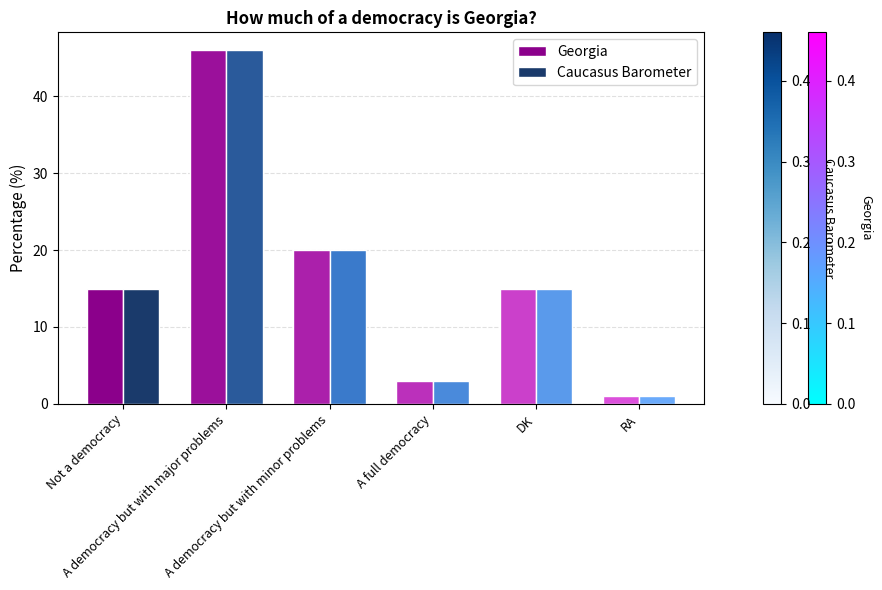

True or false: Georgia has a value of 9 at Not a democracy.

False